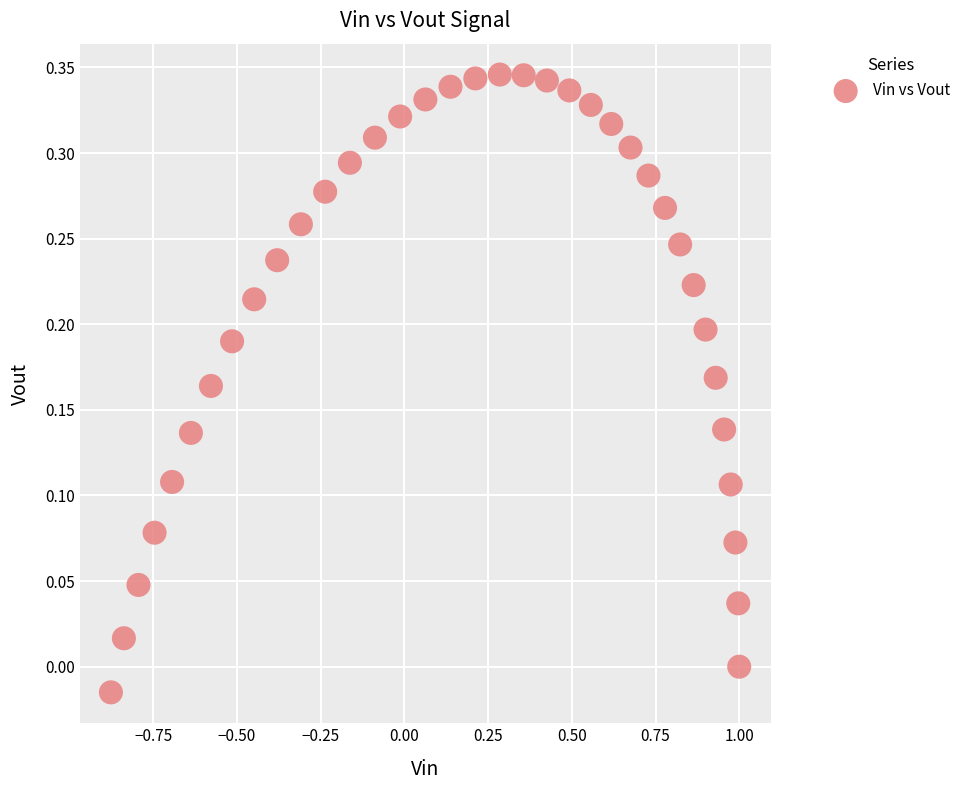

What is the range of Y values (max minus min)?

0.4